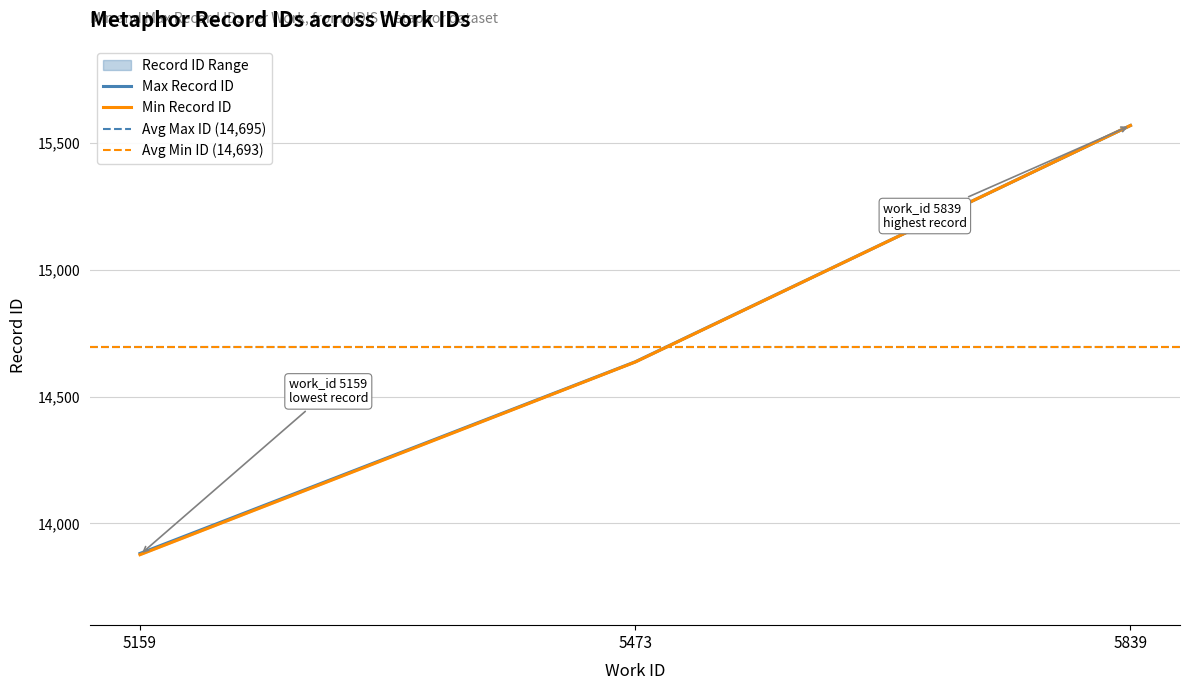

Where is the data nearest to the value 14722?

5473